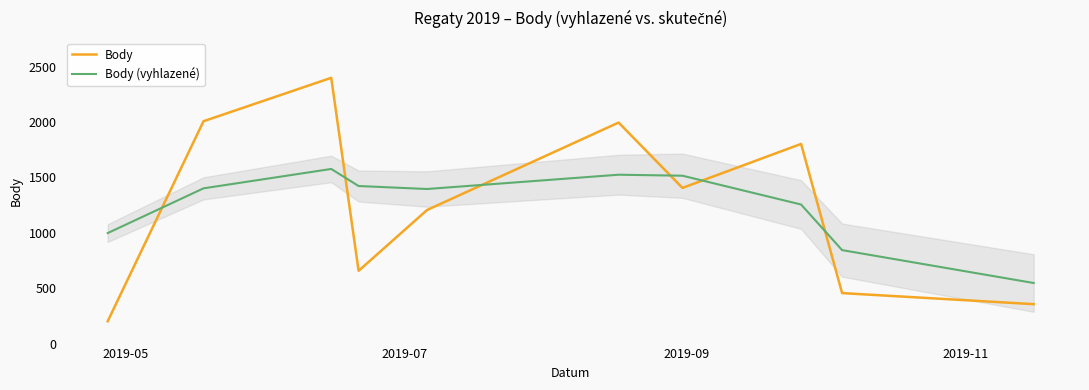

True or false: Body and Body (vyhlazené) intersect in this chart.

True